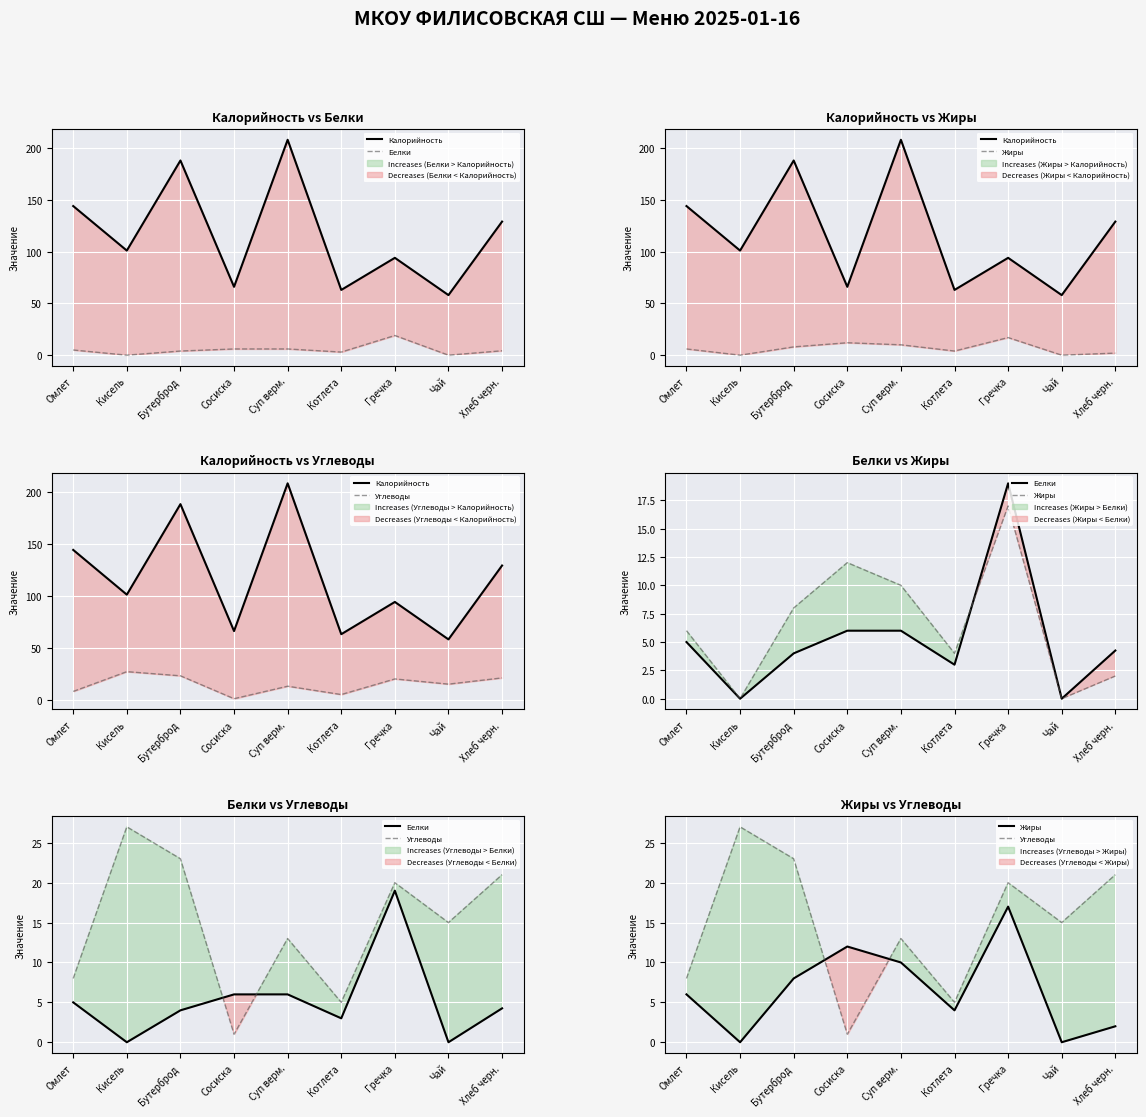

How many interior local peaks does the Калорийность series have?

3